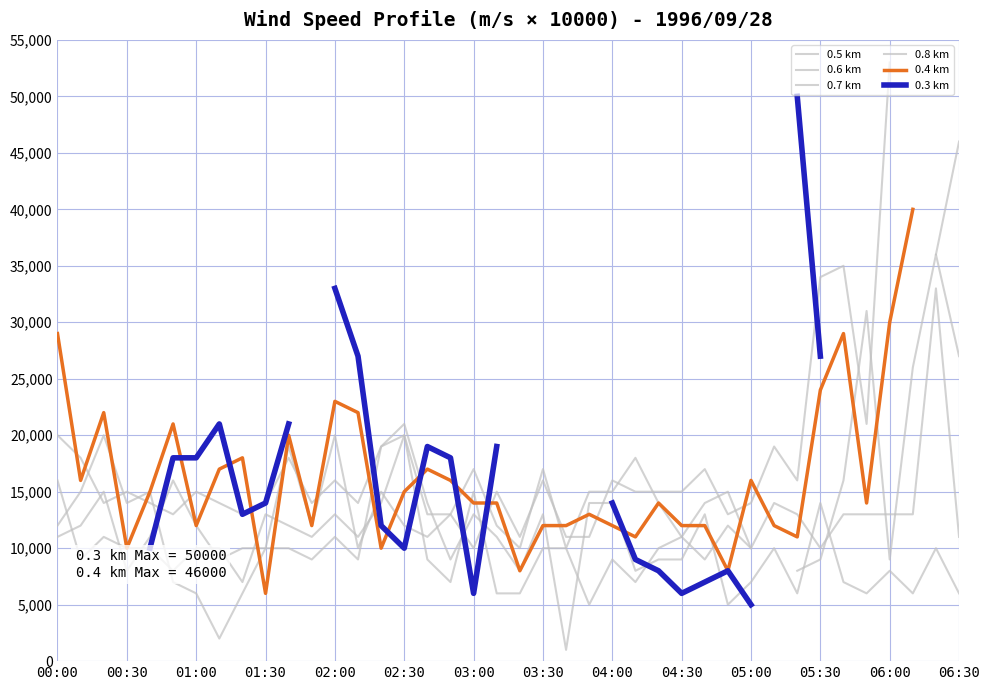

How many data points does each series have?

40